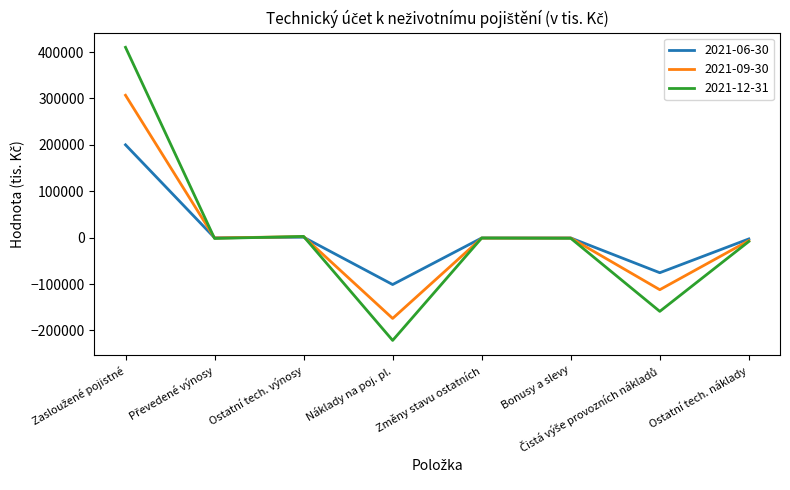

What is the difference between the highest and lowest values at Náklady na poj. pl.?

120397